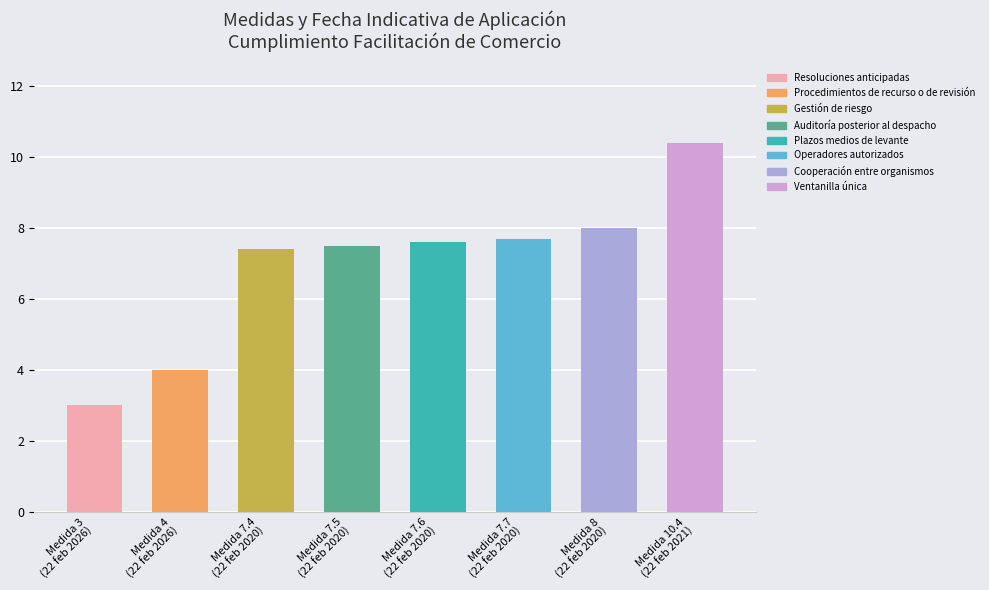

What is the approximate value at Procedimientos de recurso o de revisión?

4.0